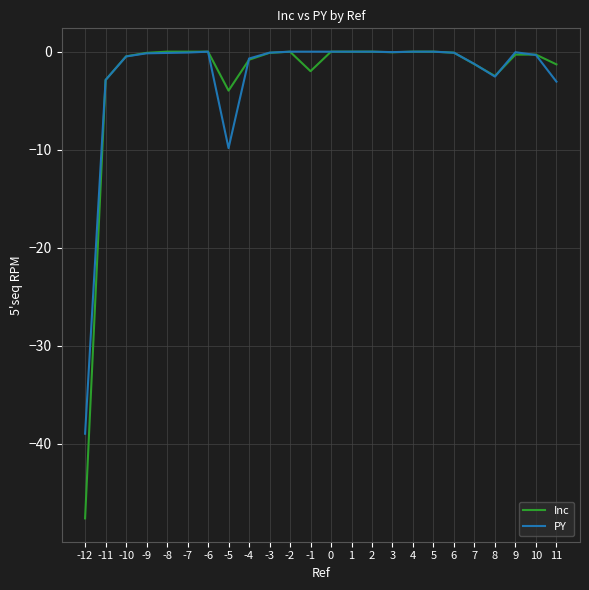

The PY series shows -1.3 at 7. True or false?

True